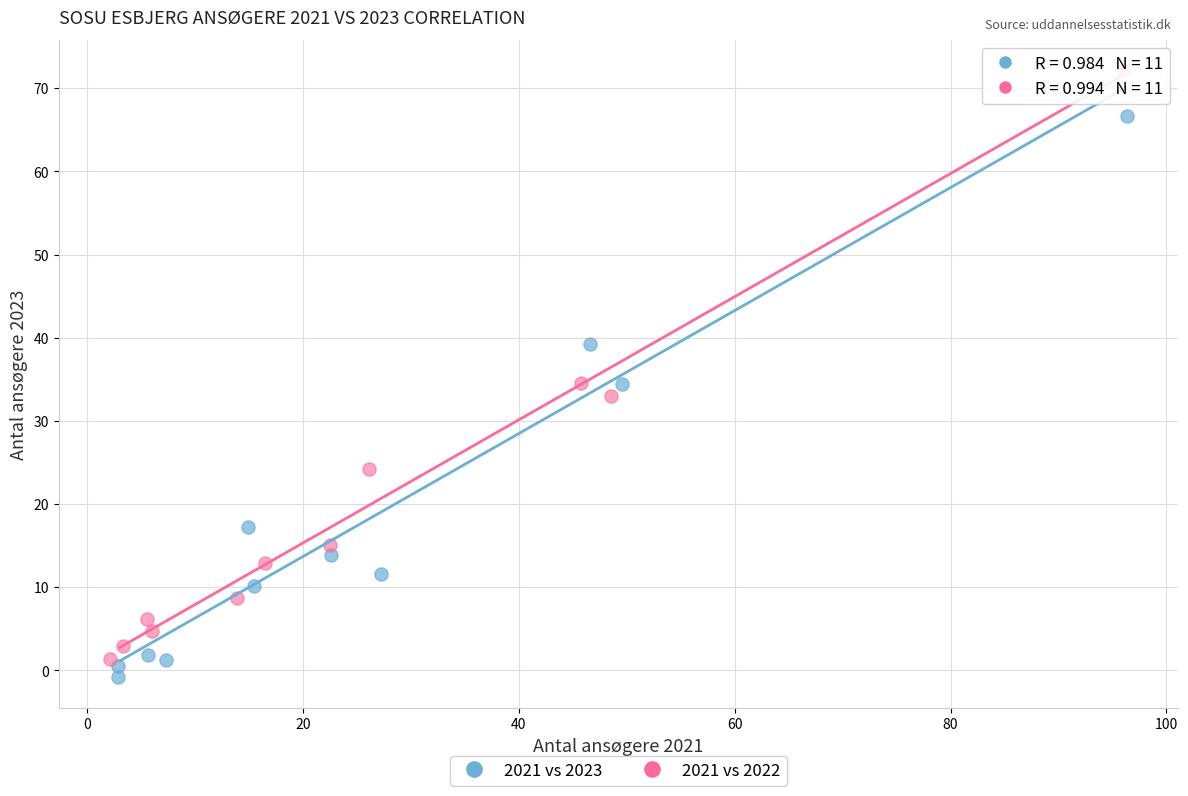

What are all the series names shown in the legend?

2021 vs 2023, 2021 vs 2022